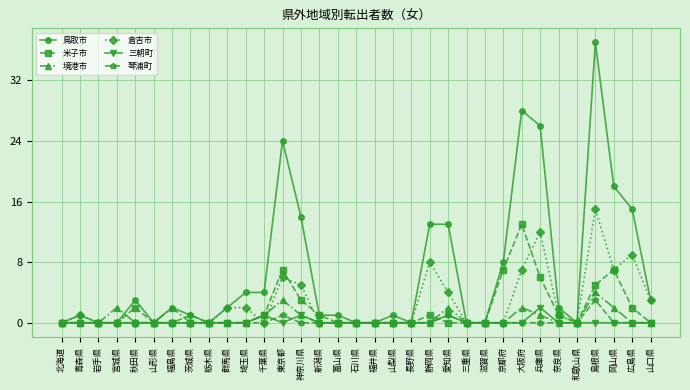

What is the total value across all series at 島根県?

64